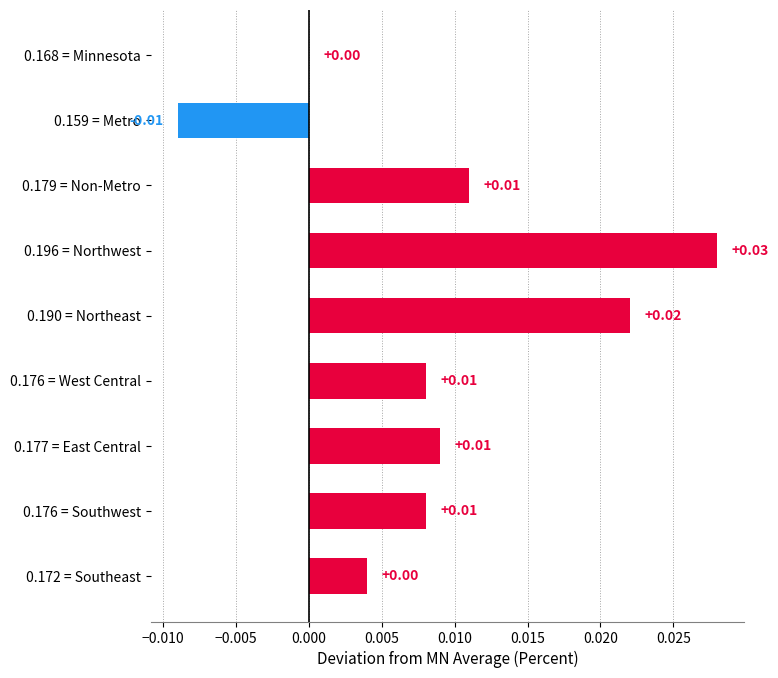

How many series are shown in this chart?

1